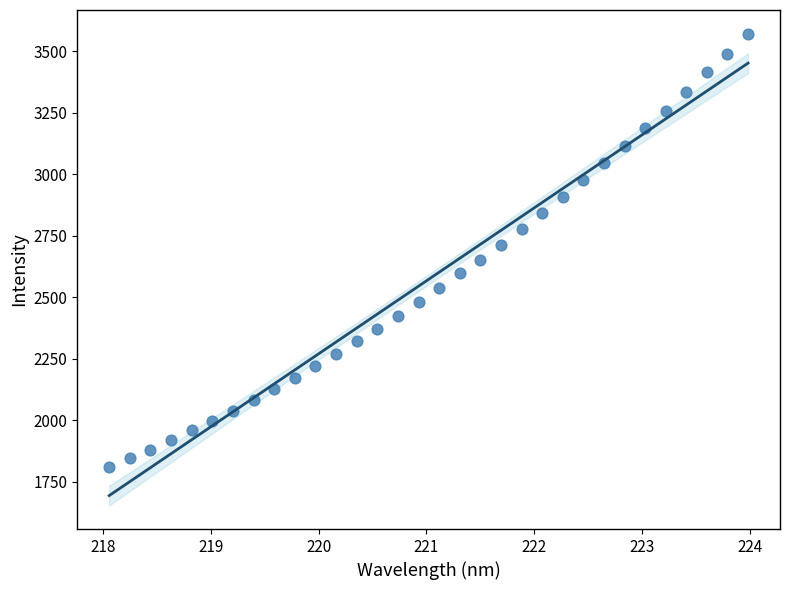

What is the range of X values (max minus min)?

5.9